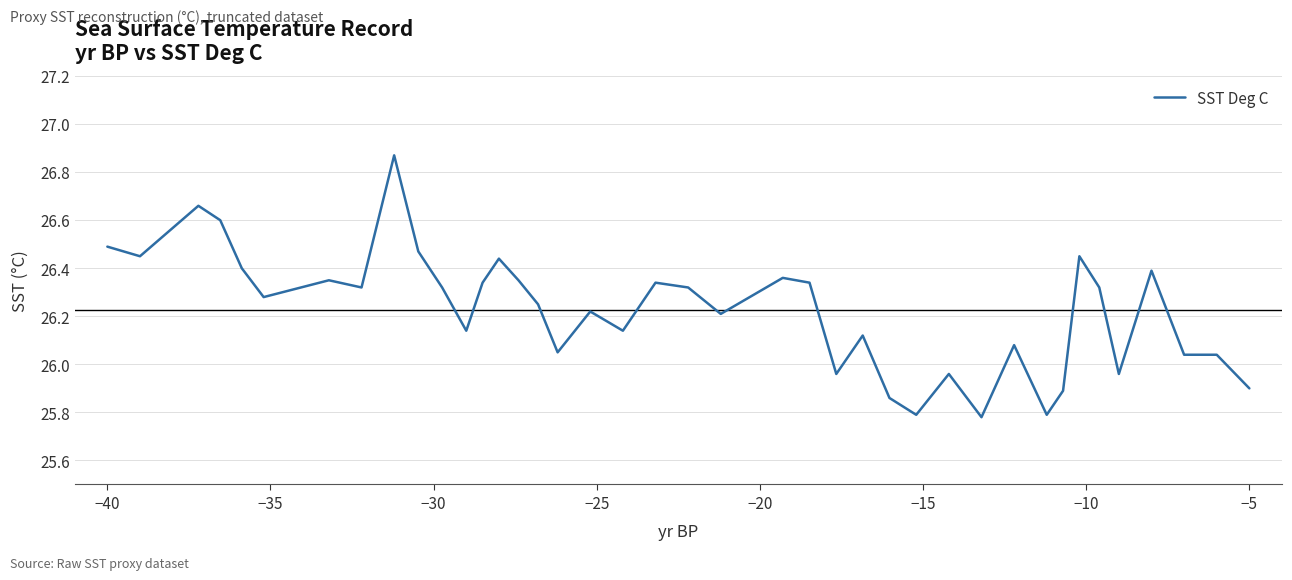

Is it true that the value at −40 is 10.4?

False